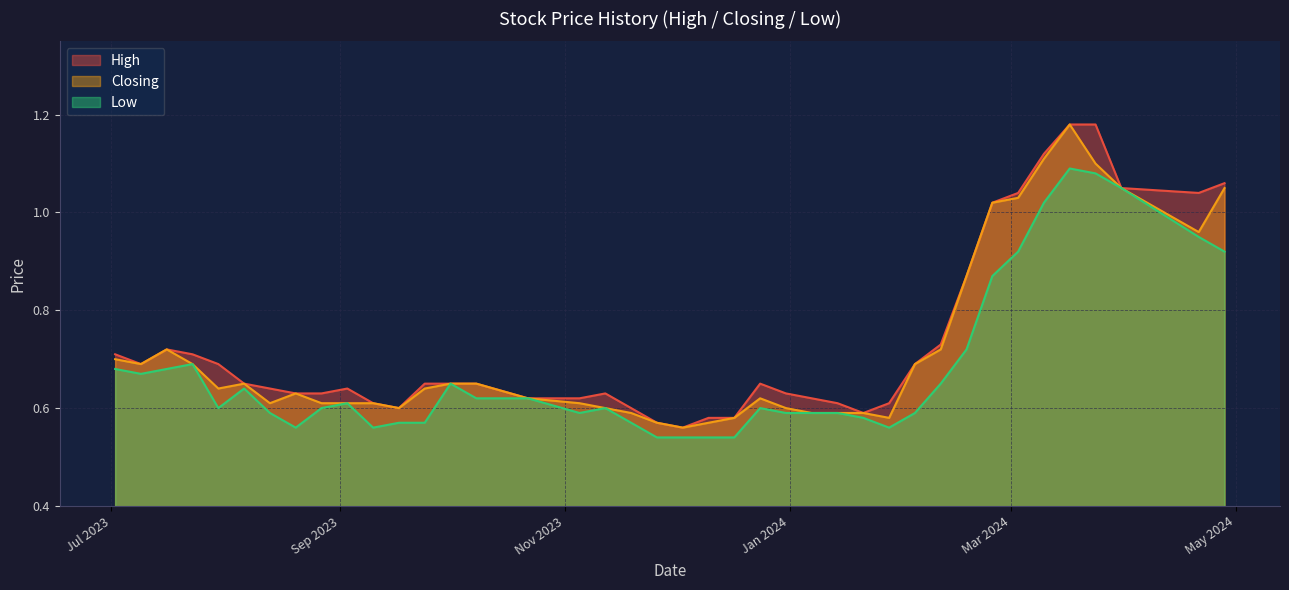

What is the highest value of the Closing series?

1.2